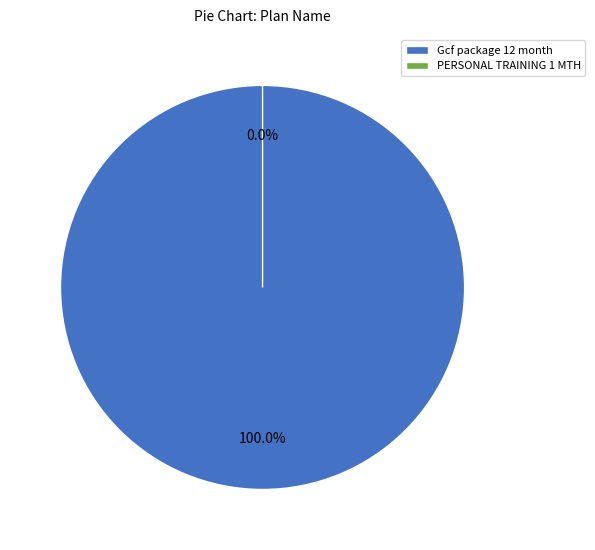

Rank the categories by value from lowest to highest.

PERSONAL TRAINING 1 MTH, Gcf package 12 month